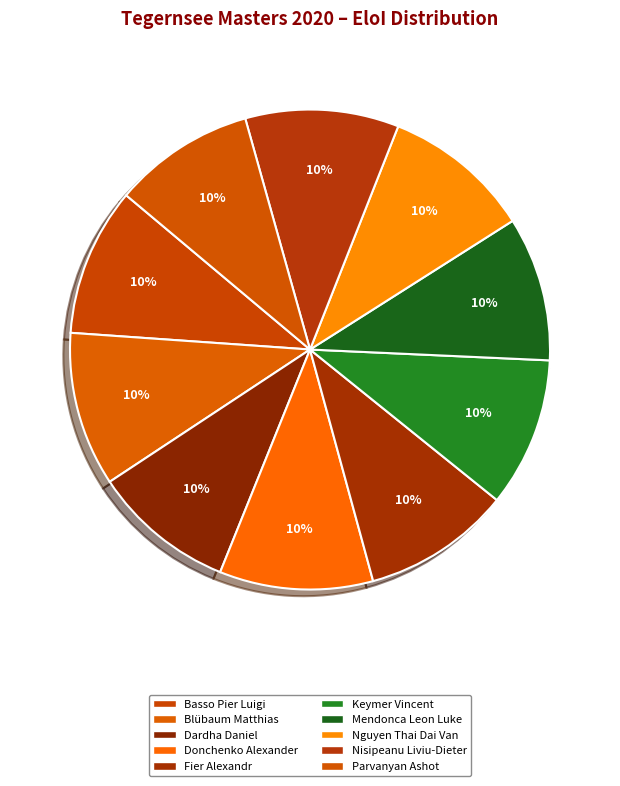

How many segments does this pie chart have?

10